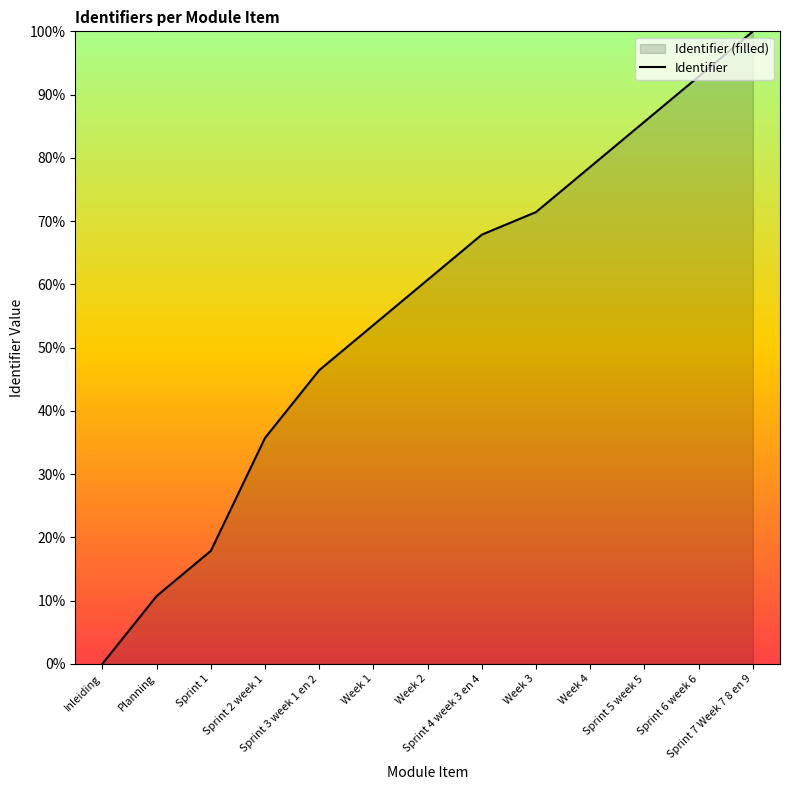

Where is the data nearest to the value 50?

Sprint 3 week 1 en 2